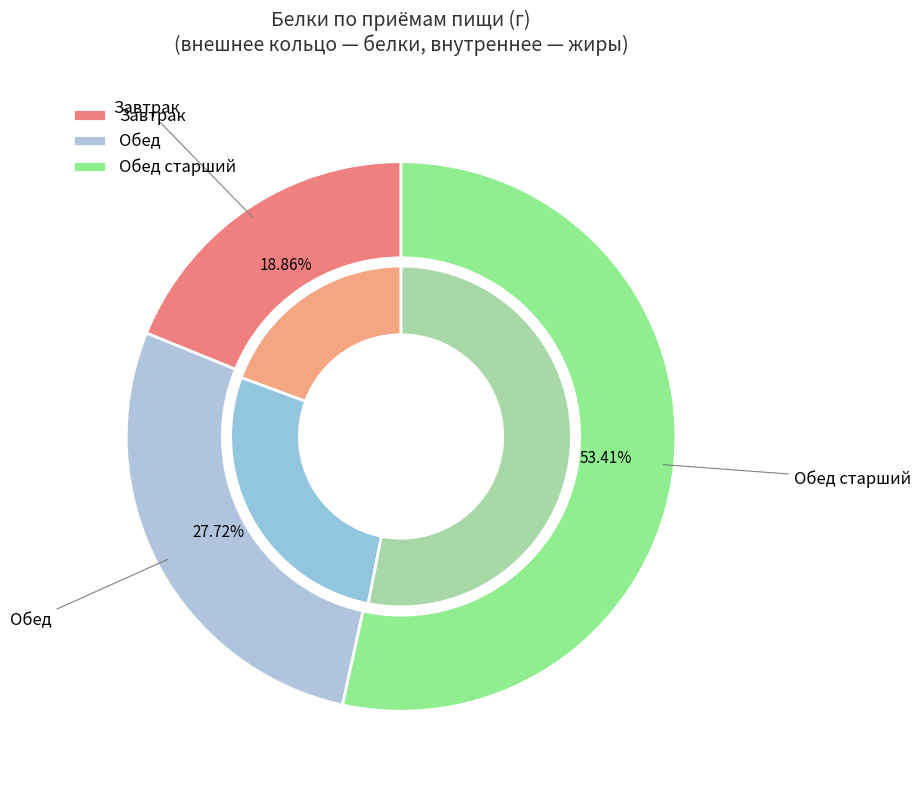

Rank the categories by value from highest to lowest.

Обед старший, Обед, Завтрак